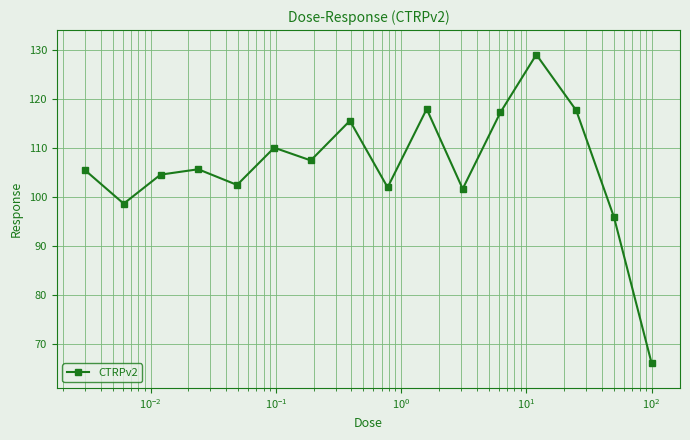

What is the greatest value displayed?

129.1